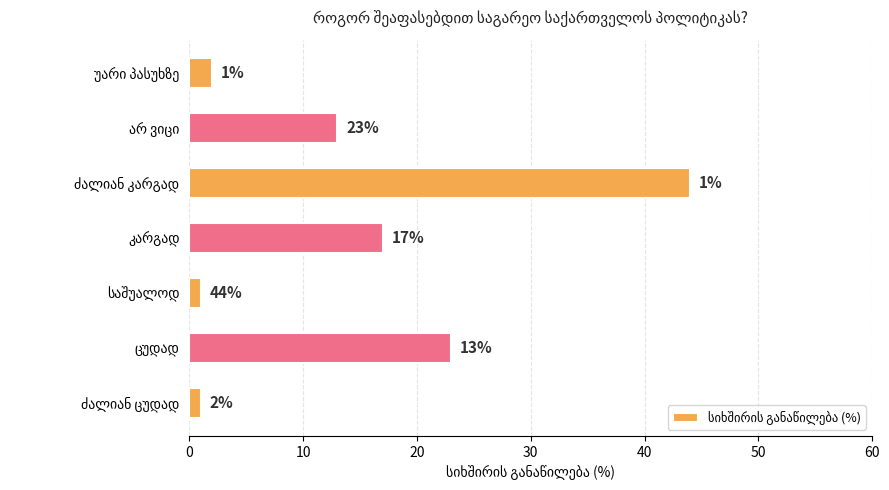

What is the difference between the maximum and minimum values?

43